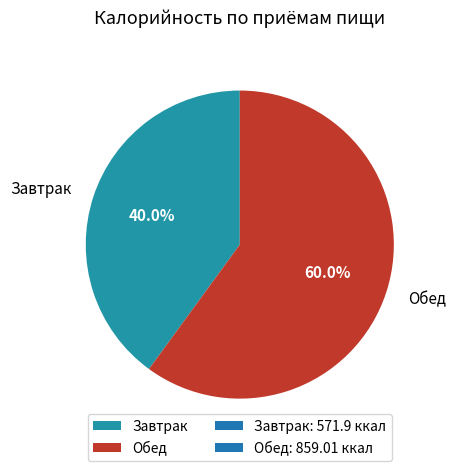

Which has a higher value, Обед or Завтрак?

Обед